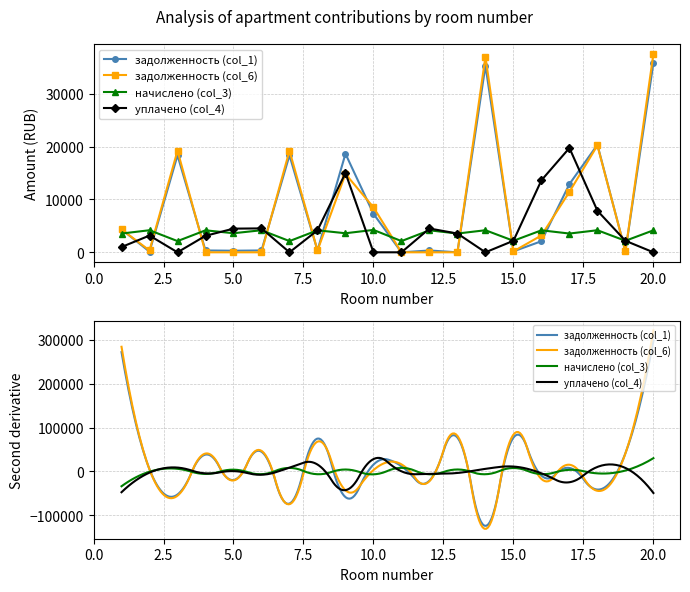

Which series has the widest spread of values?

задолженность (col_6)